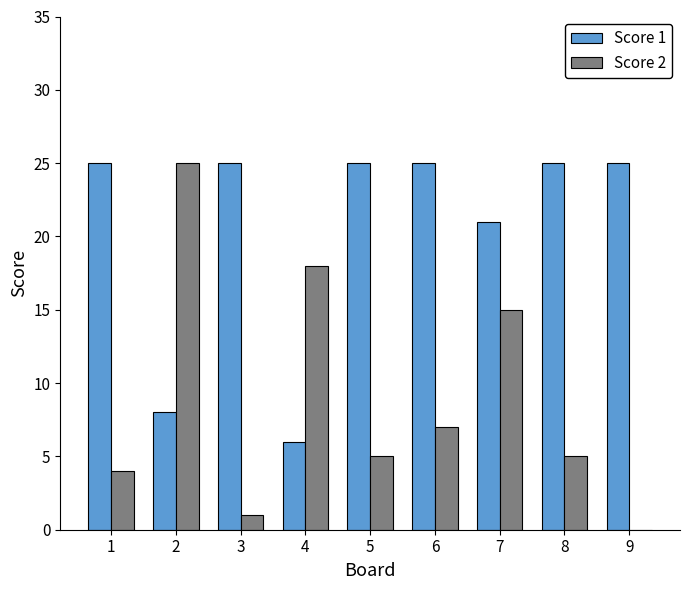

What is the greatest value displayed?

25